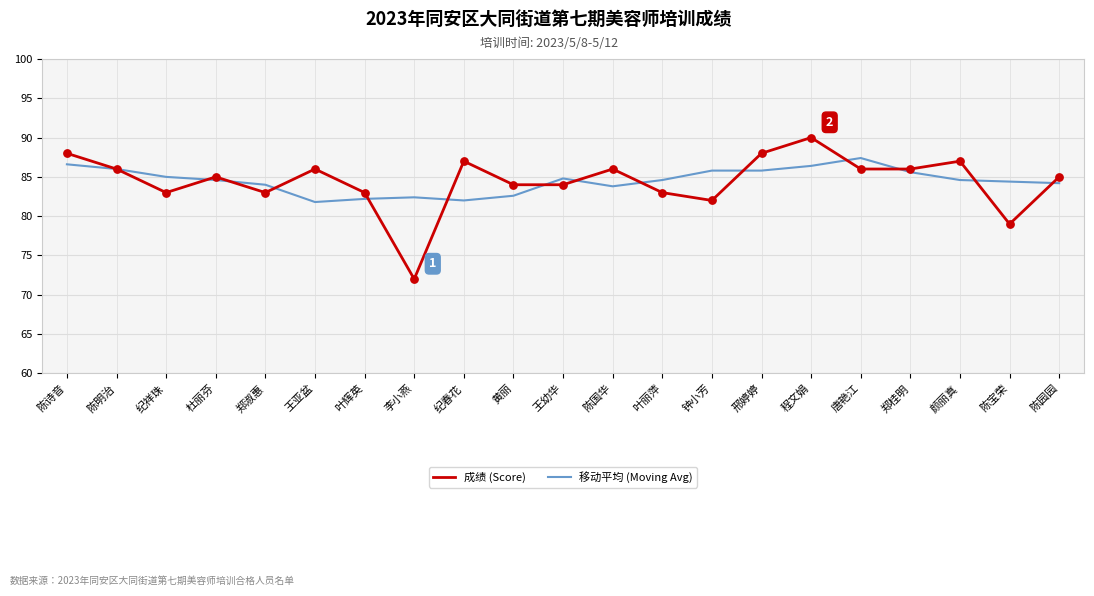

What are all the series names shown in the legend?

成绩 (Score), 移动平均 (Moving Avg)